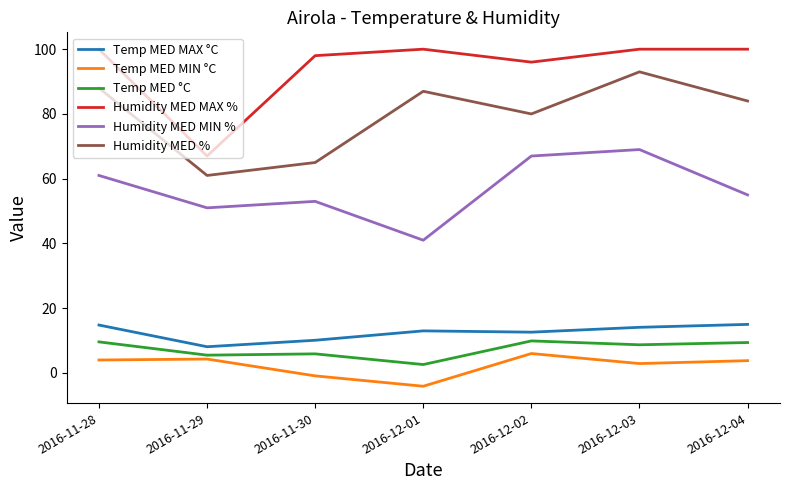

Is it true that Temp MED MAX °C equals 14.1 at 2016-12-03?

True